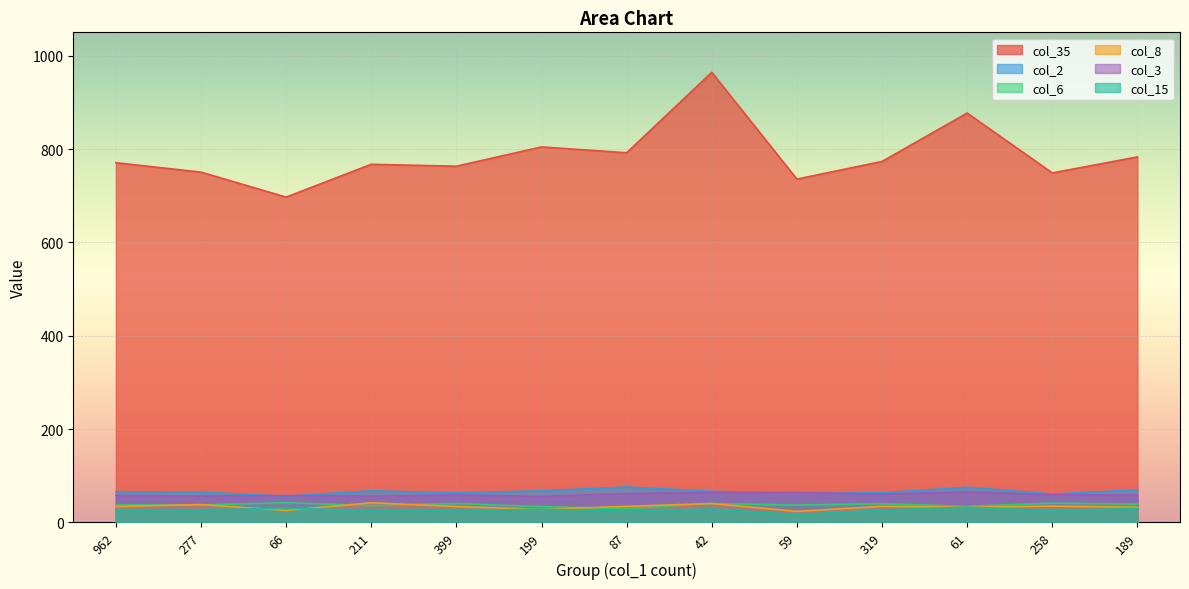

True or false: col_35 and col_3 intersect in this chart.

False